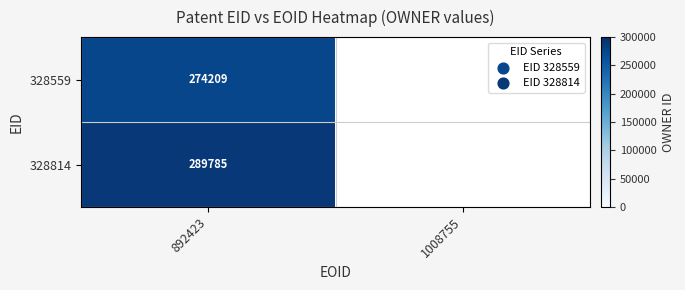

The 328814 series shows 289785.0 at 892423. True or false?

True